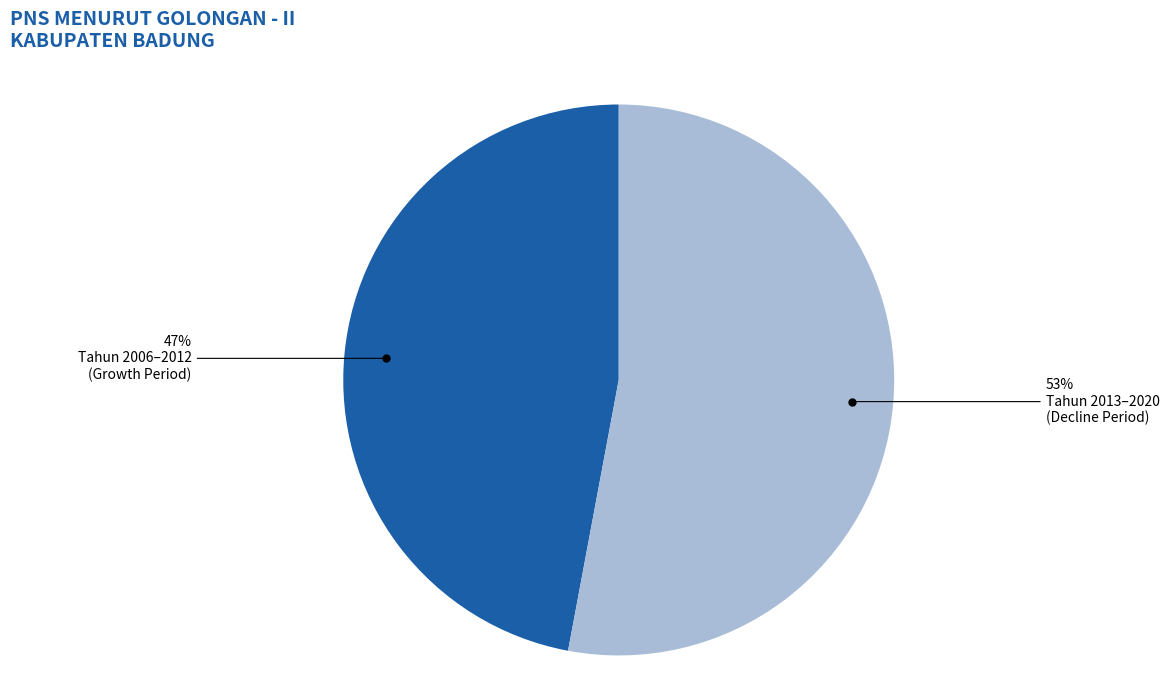

Is there a majority slice in this chart?

Yes